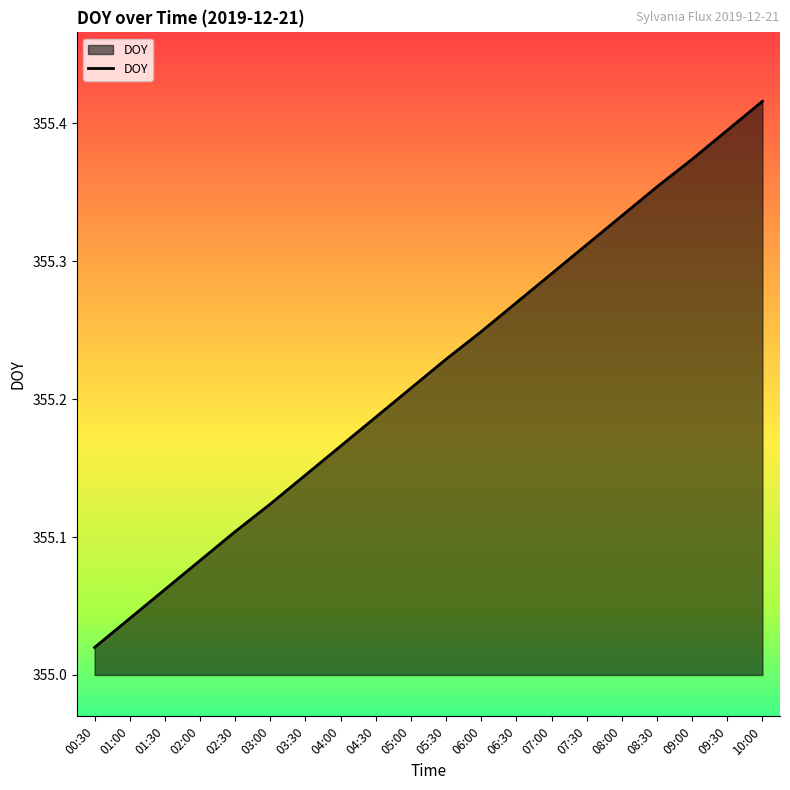

Is it true that the value at 06:00 is 521.7?

False